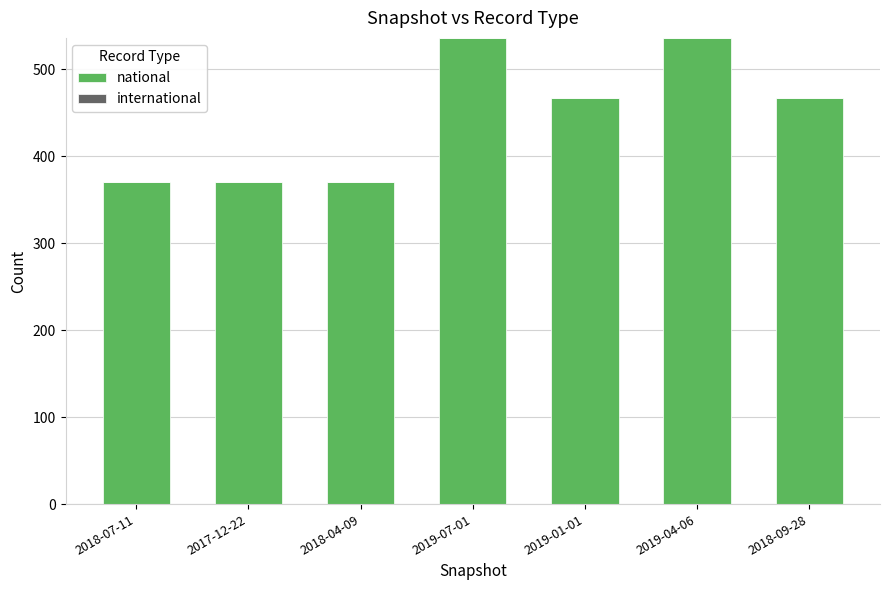

What is the difference between the values at 2019-01-01 and 2019-07-01?

69